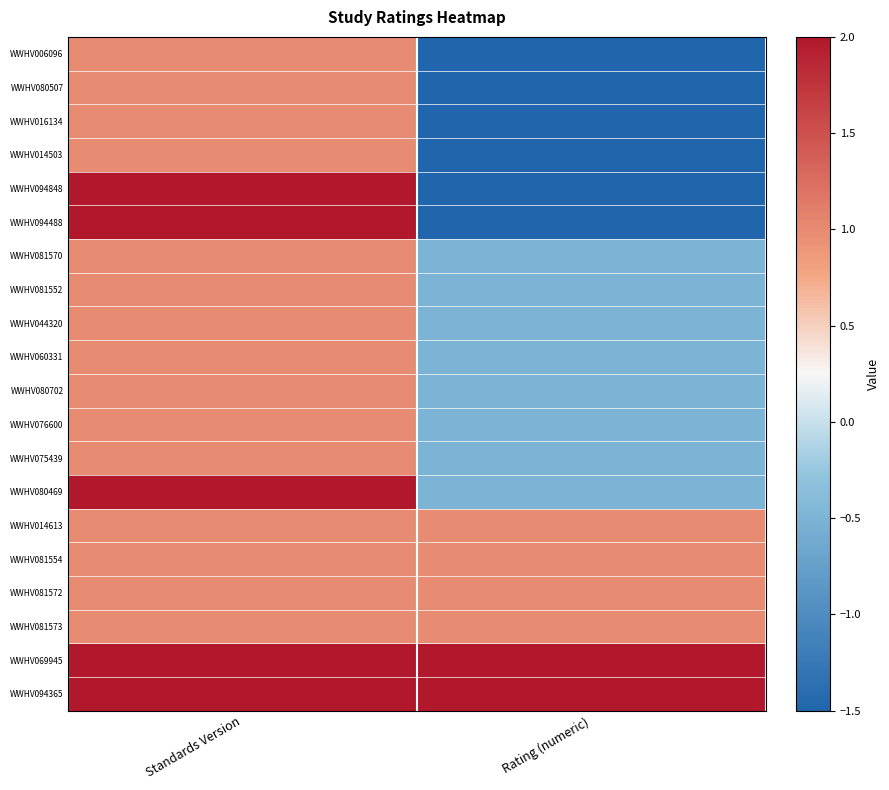

Reading left to right, what are all the values shown in this chart?

WWHV006096: Standards Version=1.0	Rating (numeric)=-1.5
WWHV080507: Standards Version=1.0	Rating (numeric)=-1.5
WWHV016134: Standards Version=1.0	Rating (numeric)=-1.5
WWHV014503: Standards Version=1.0	Rating (numeric)=-1.5
WWHV094848: Standards Version=2.0	Rating (numeric)=-1.5
WWHV094488: Standards Version=2.0	Rating (numeric)=-1.5
WWHV081570: Standards Version=1.0	Rating (numeric)=-0.5
WWHV081552: Standards Version=1.0	Rating (numeric)=-0.5
WWHV044320: Standards Version=1.0	Rating (numeric)=-0.5
WWHV060331: Standards Version=1.0	Rating (numeric)=-0.5
WWHV080702: Standards Version=1.0	Rating (numeric)=-0.5
WWHV076600: Standards Version=1.0	Rating (numeric)=-0.5
WWHV075439: Standards Version=1.0	Rating (numeric)=-0.5
WWHV080469: Standards Version=2.0	Rating (numeric)=-0.5
WWHV014613: Standards Version=1.0	Rating (numeric)=1.0
WWHV081554: Standards Version=1.0	Rating (numeric)=1.0
WWHV081572: Standards Version=1.0	Rating (numeric)=1.0
WWHV081573: Standards Version=1.0	Rating (numeric)=1.0
WWHV069945: Standards Version=2.0	Rating (numeric)=2.0
WWHV094365: Standards Version=2.0	Rating (numeric)=2.0